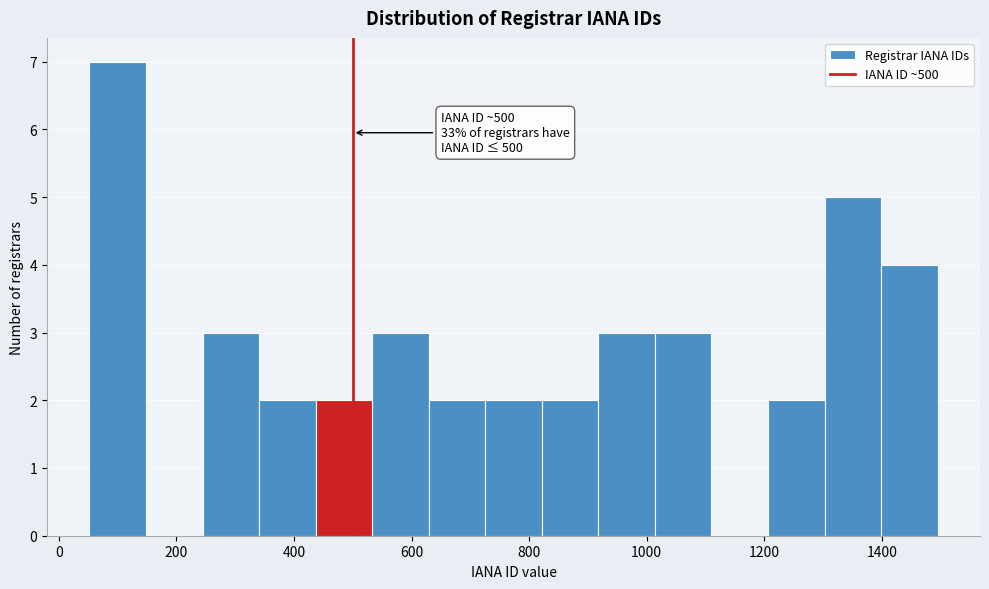

Over which range of the x-axis is the bar tallest?

60 to 140